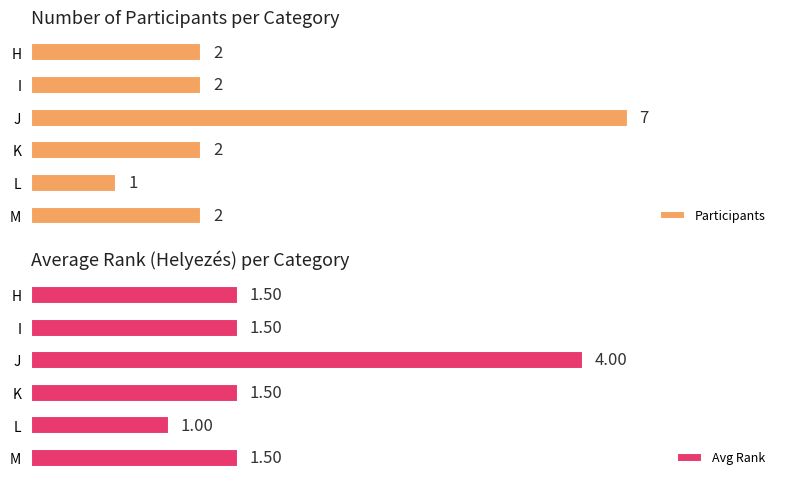

Count the number of categories in the chart.

6